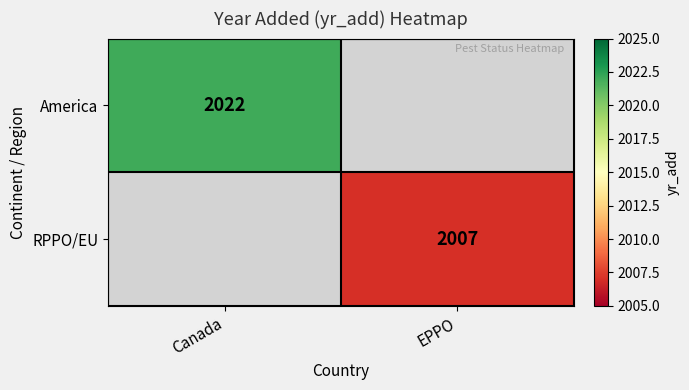

The RPPO/EU series shows 2007 at EPPO. True or false?

True